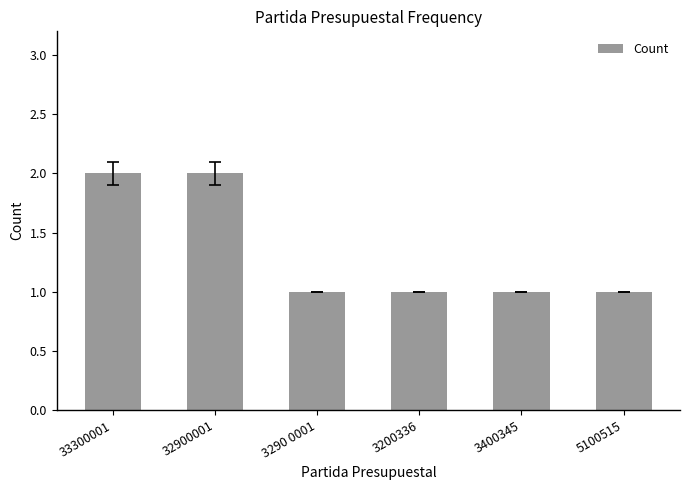

True or false: the data shows 1 at 5100515.

True